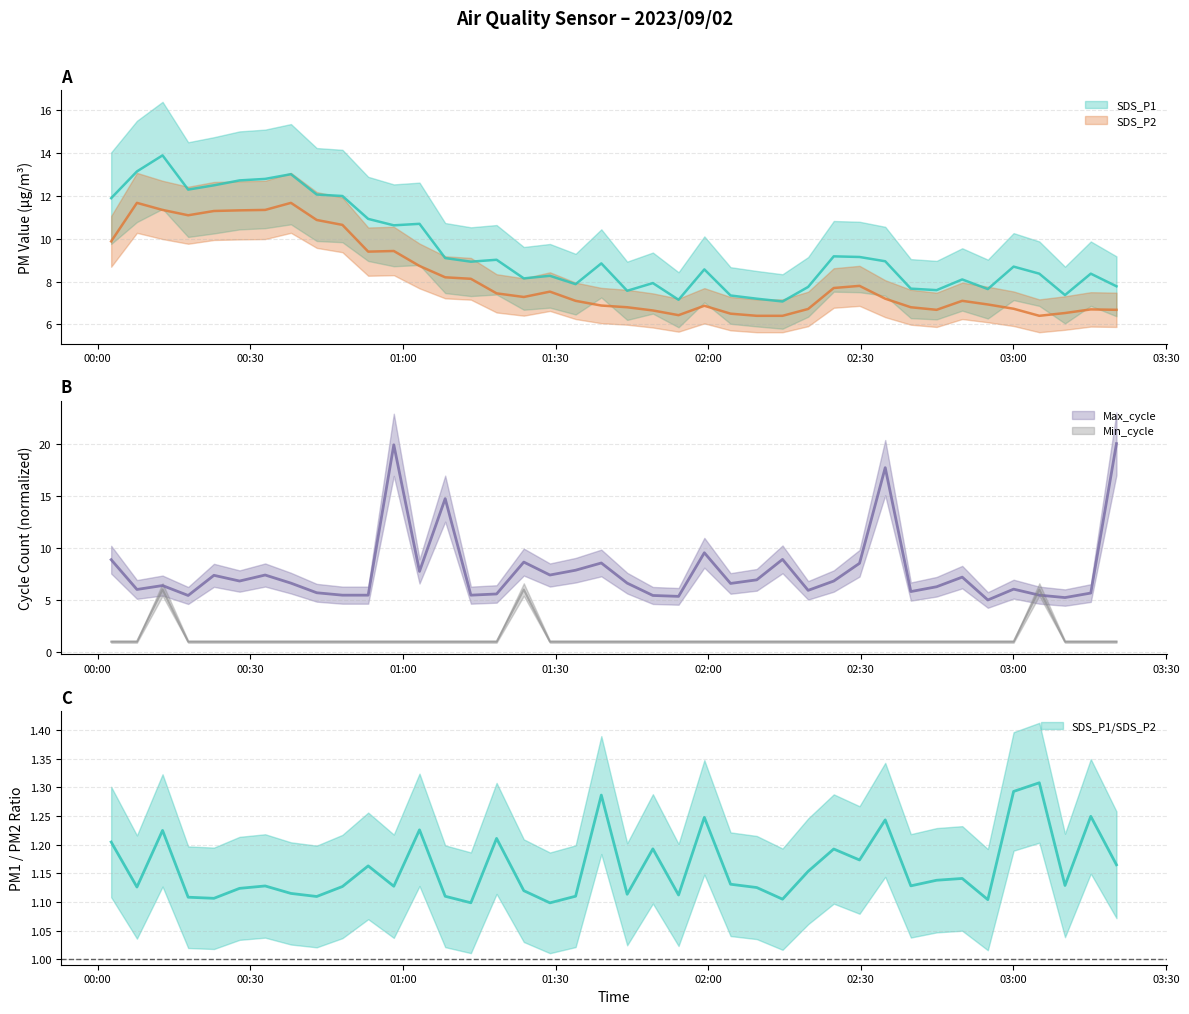

True or false: SDS_P2 and Min_cycle intersect in this chart.

False